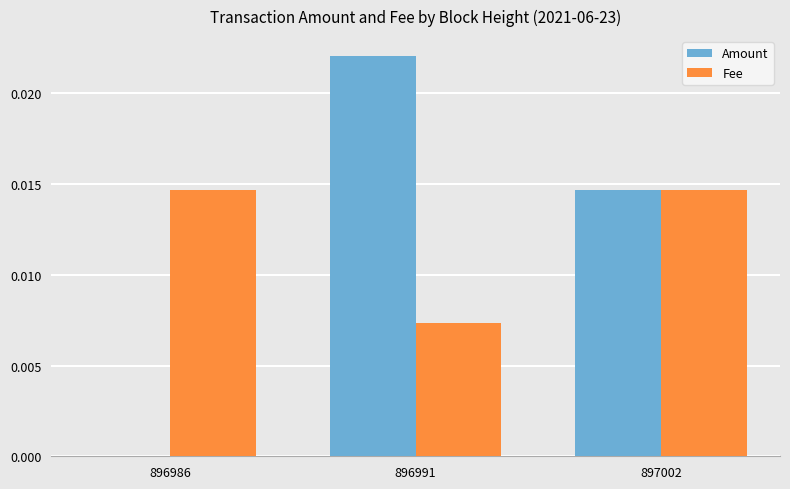

Where is Fee nearest to the value 0?

896991